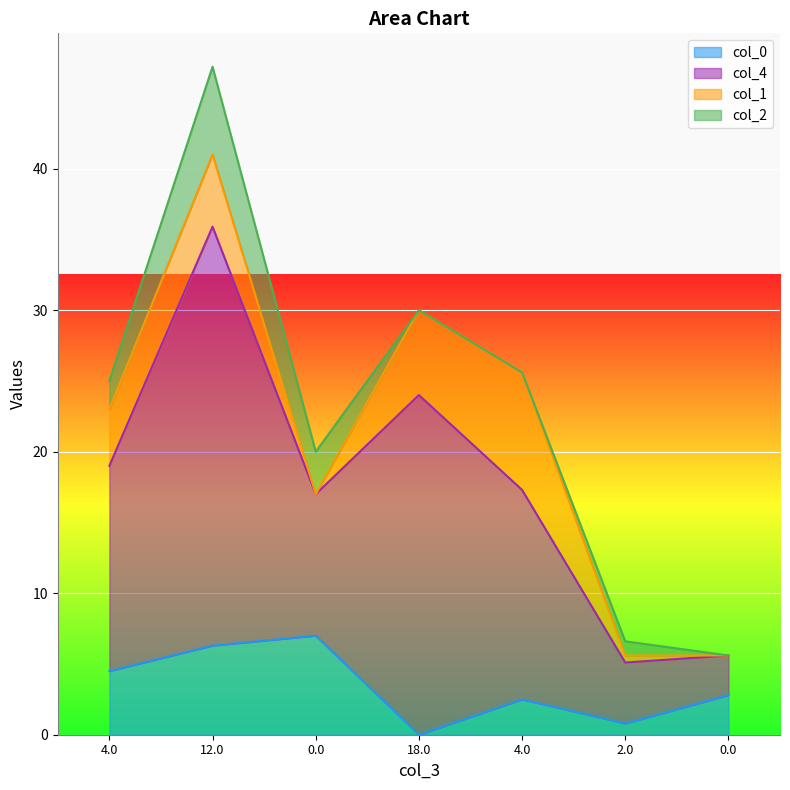

Reading left to right, transcribe all the data shown in this chart.

col_0: 4.5	6.3	7.0	0.0	2.5	0.8	2.8
col_4: 14.5	29.6	10.0	24.0	14.8	4.3	2.8
col_1: 4.0	5.1	0.0	6.0	8.3	0.5	0.0
col_2: 2.0	6.2	3.0	0.0	0.0	1.0	0.0